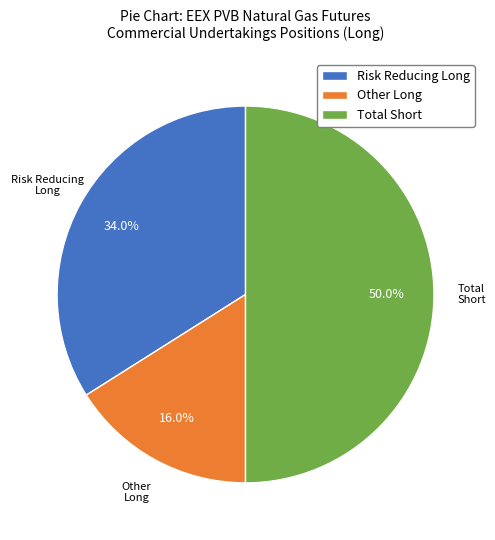

How many slices are in this pie chart?

3